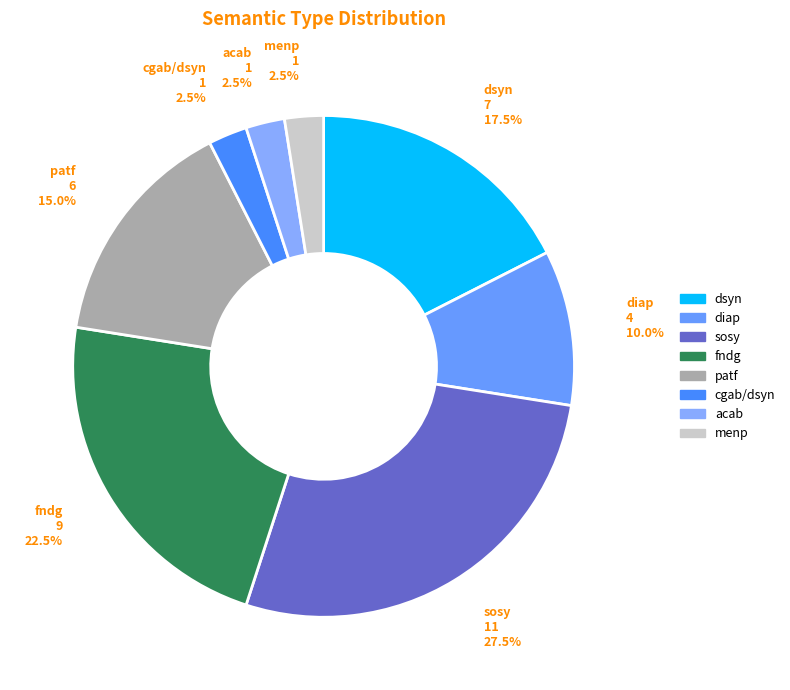

What percentage is NOT represented by fndg?

77.5%